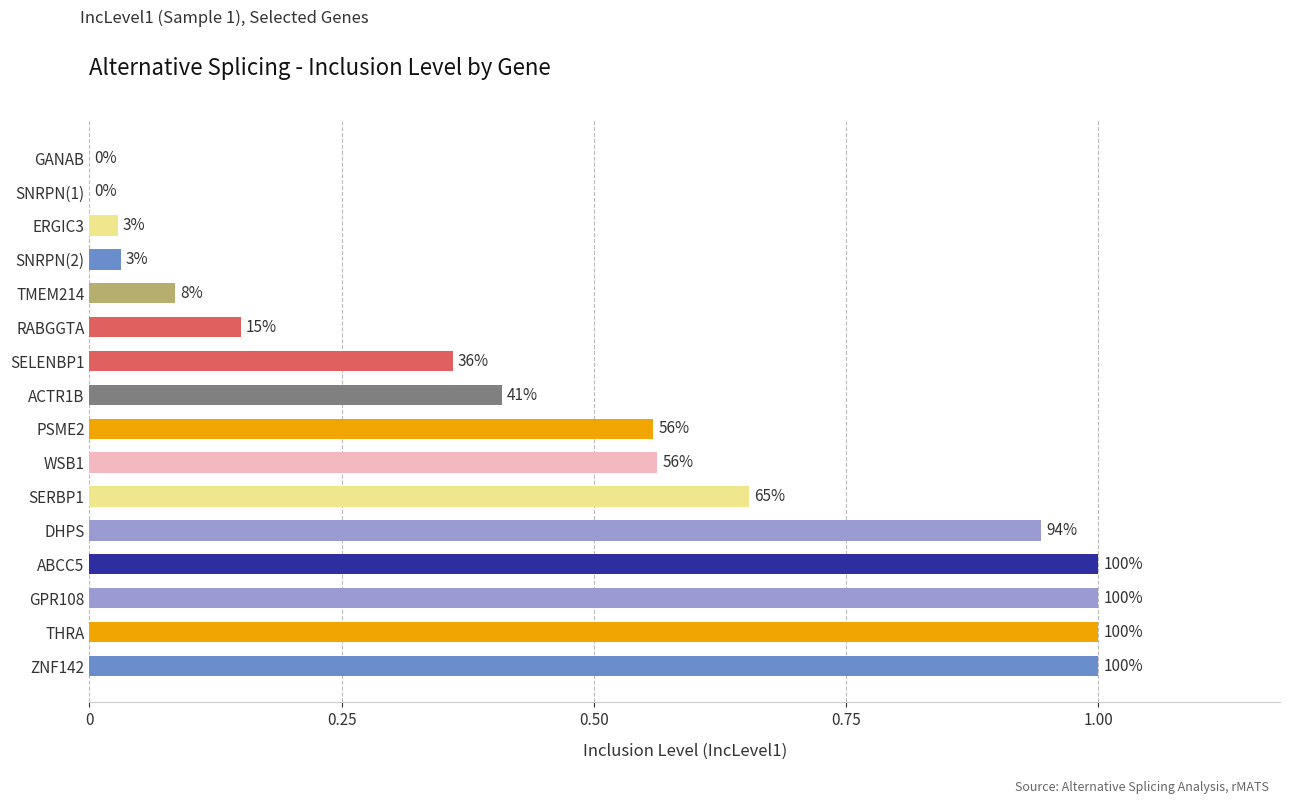

What is the average value?

0.5